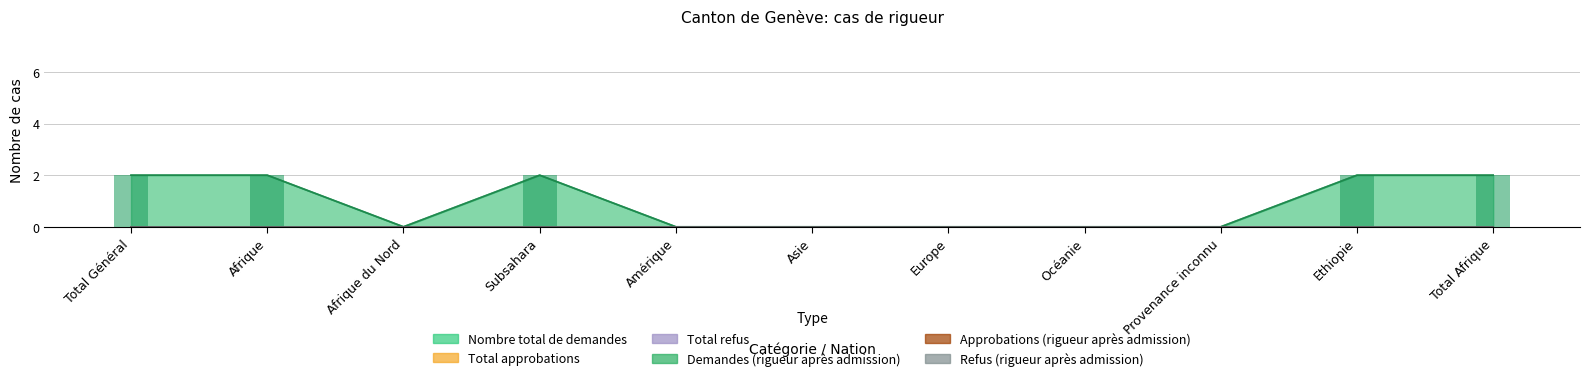

Which series has the largest total across all categories?

Nombre total de demandes